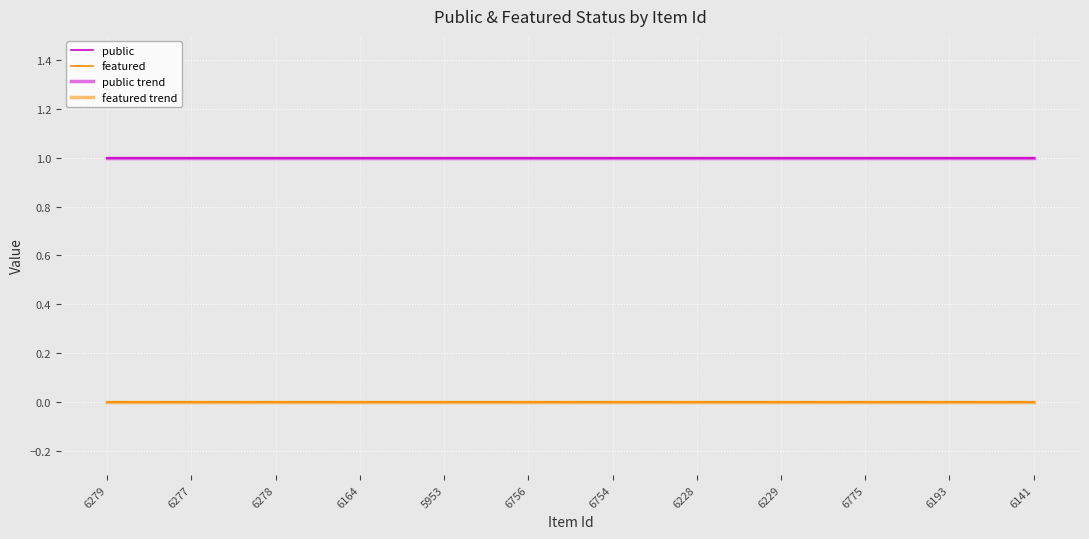

Is the value of featured trend at 6279 greater than the value of public at 6279?

No